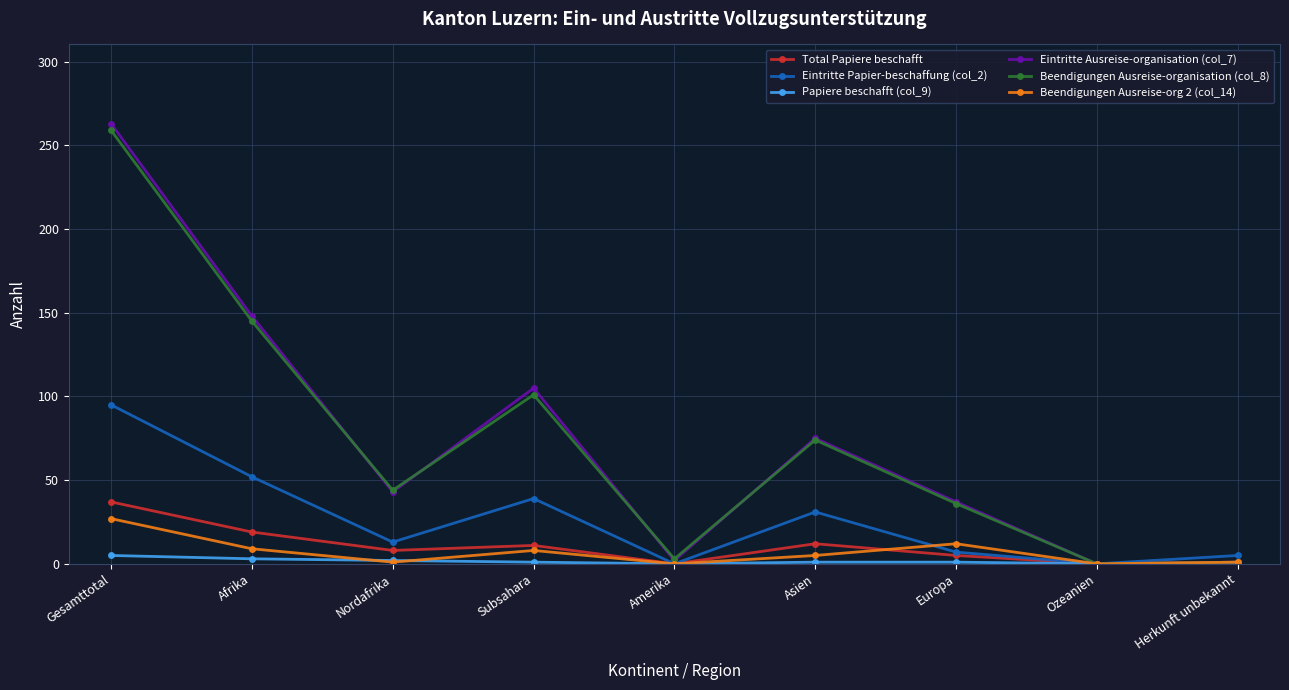

Which series has the widest spread of values?

Eintritte Ausreise-organisation (col_7)